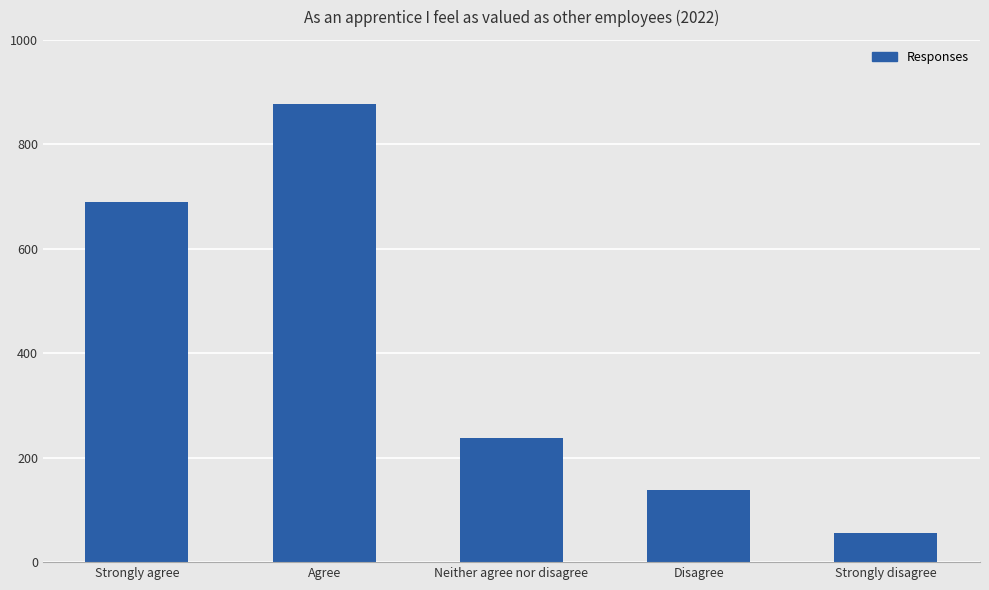

What is the maximum value shown in the chart?

878